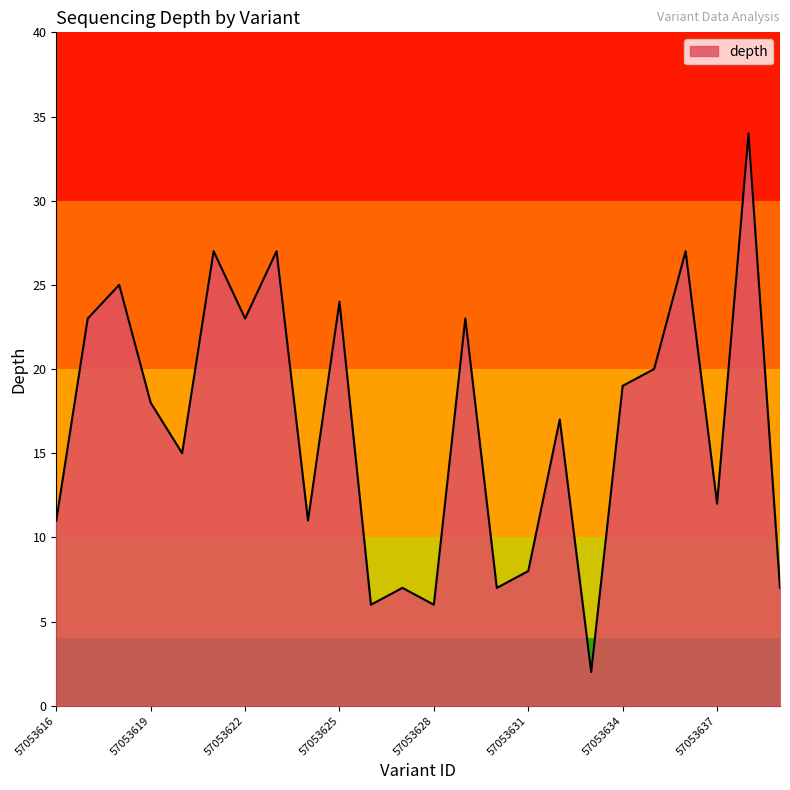

What is the greatest value displayed?

34